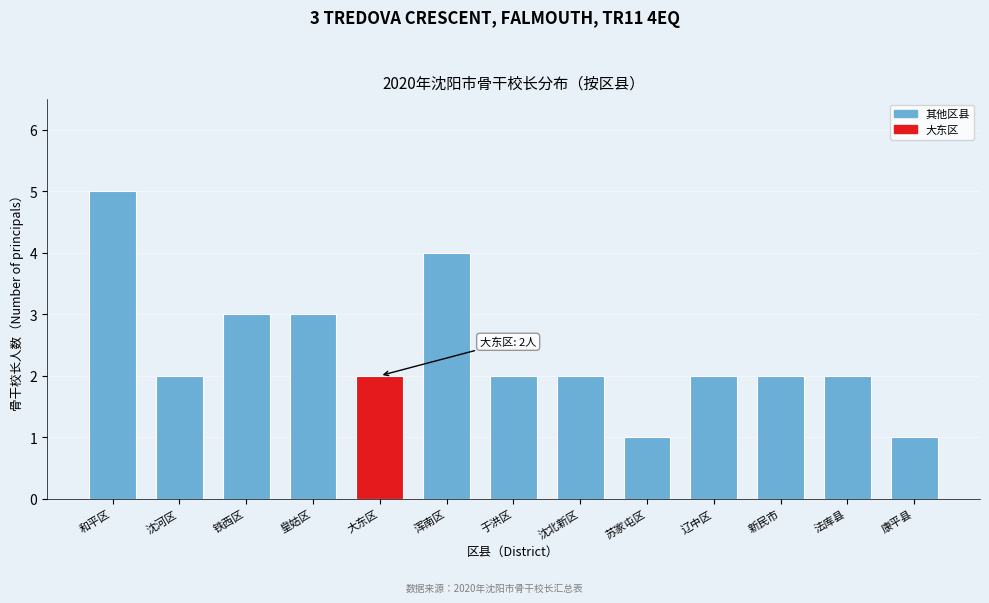

Reading left to right, what are all the values shown in this chart?

和平区=5	沈河区=2	铁西区=3	皇姑区=3	大东区=2	浑南区=4	于洪区=2	沈北新区=2	苏家屯区=1	辽中区=2	新民市=2	法库县=2	康平县=1